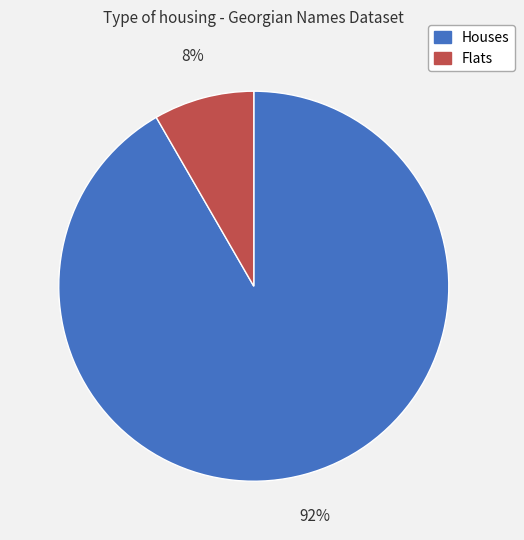

To the nearest percent, what is the average slice percentage?

50%